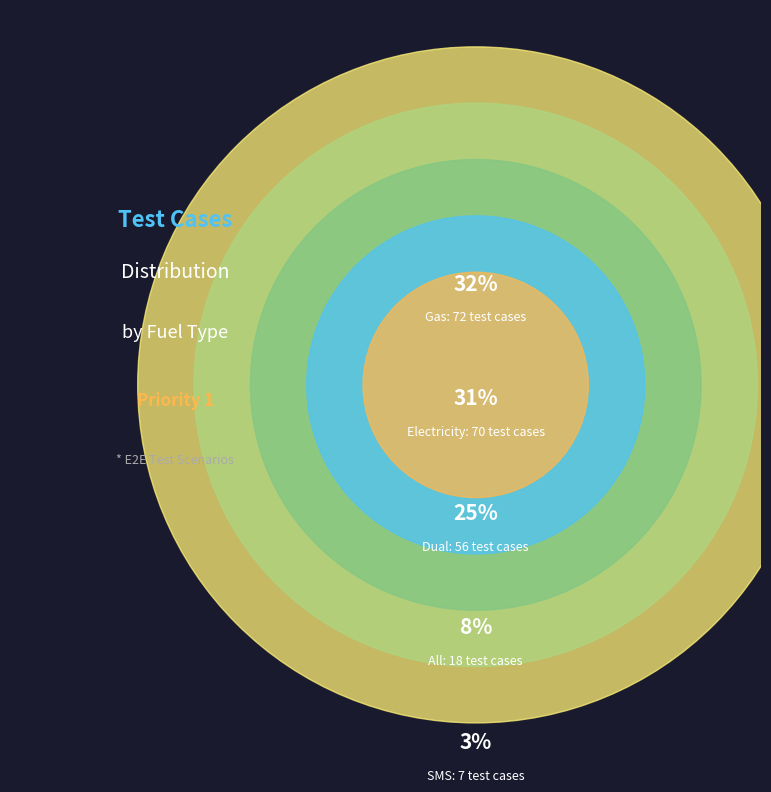

The SMS slice represents 14% of the pie. True or false?

False